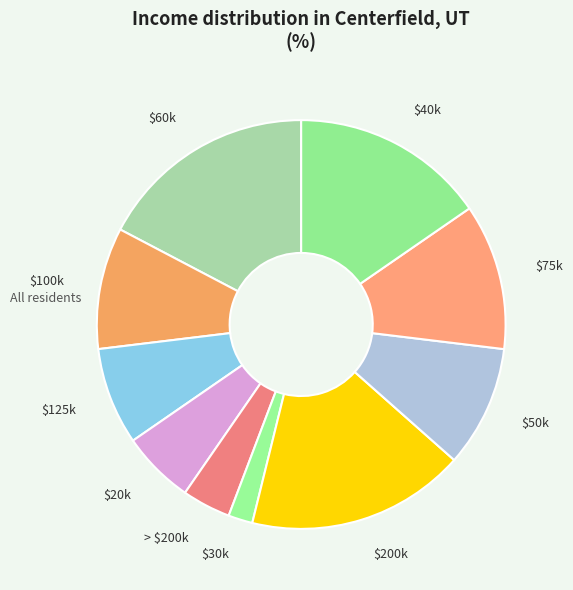

How many slices are in this pie chart?

10